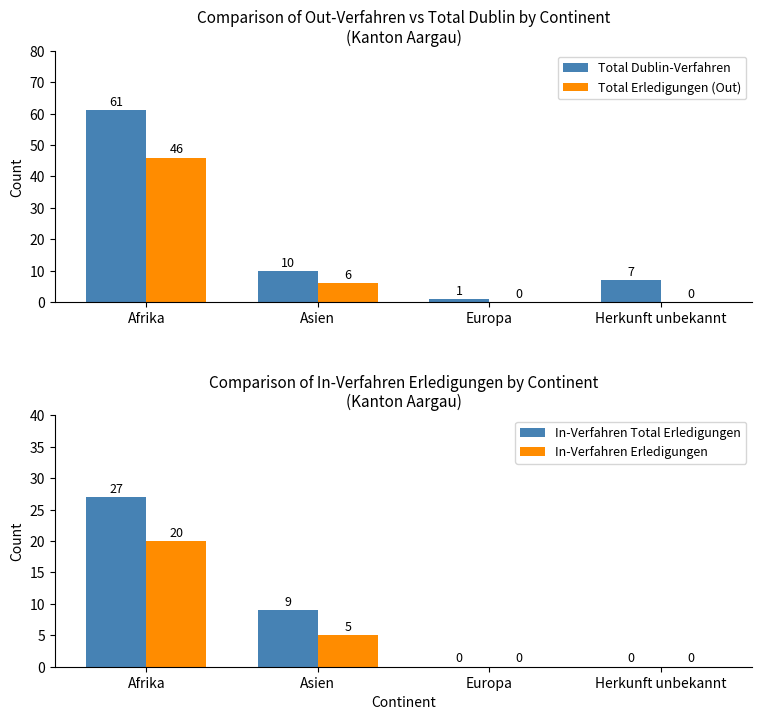

Which series has the largest total across all categories?

Total Dublin-Verfahren